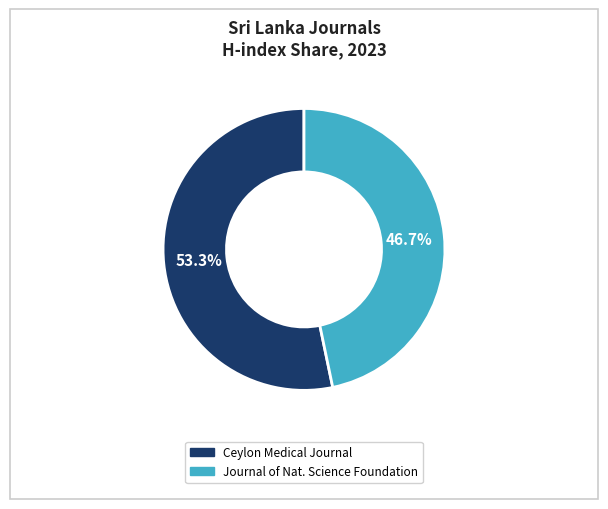

Does any single category account for the majority?

Yes